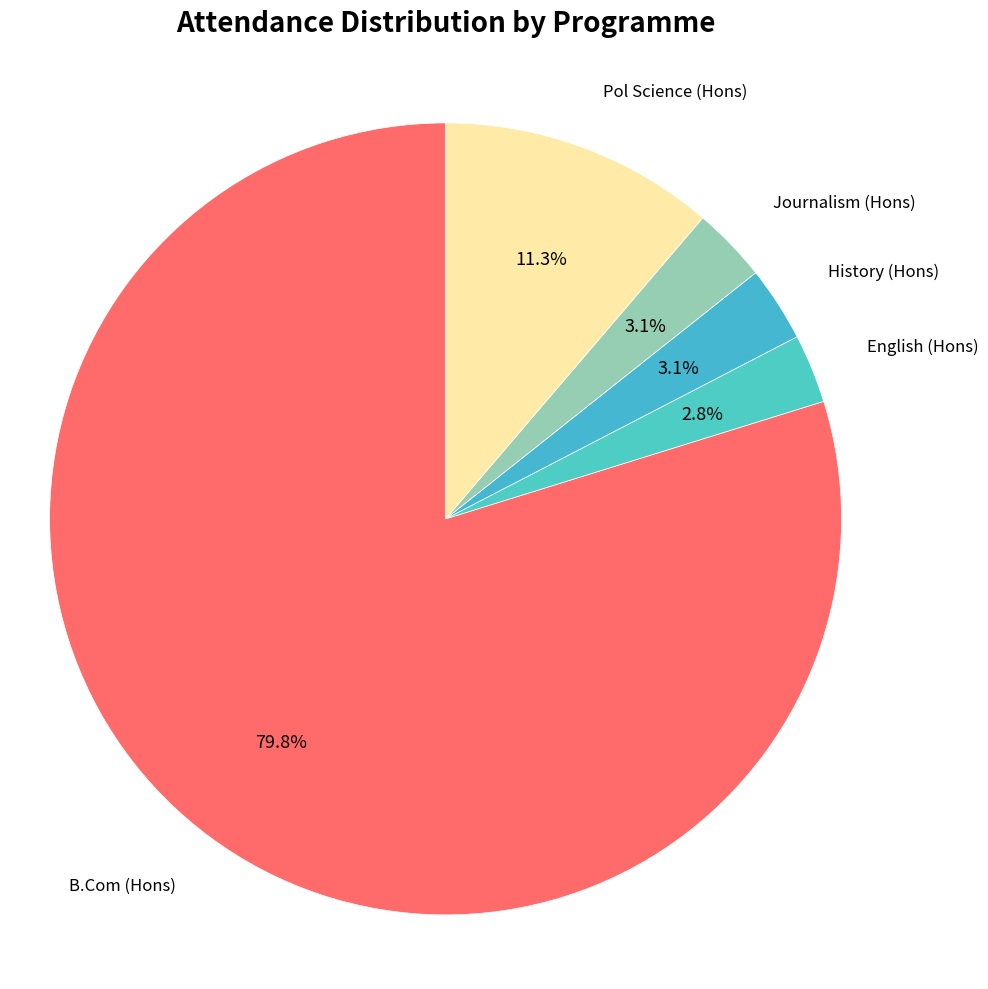

Combined, do History (Hons) and B.Com (Hons) account for over 50%?

Yes